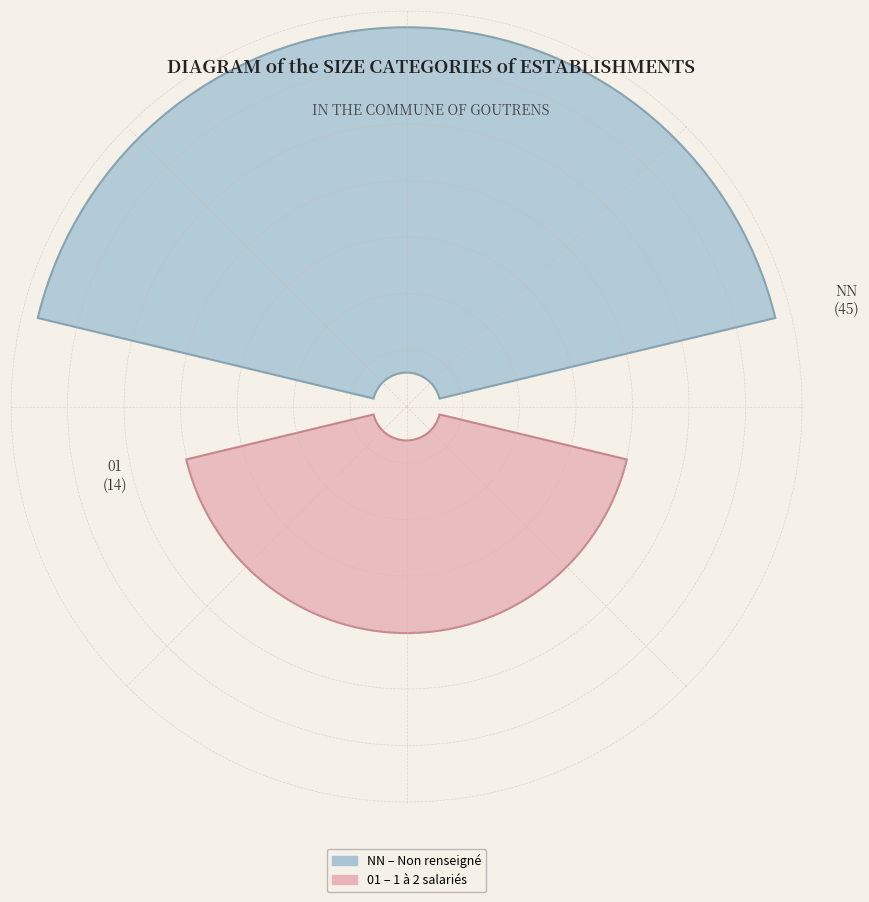

The 42 slice represents 11% of the pie. True or false?

False